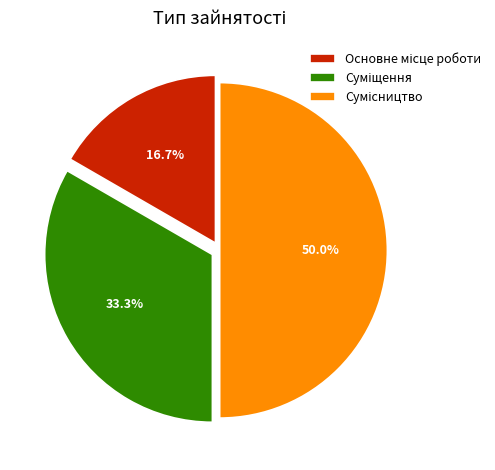

How many segments does this pie chart have?

3